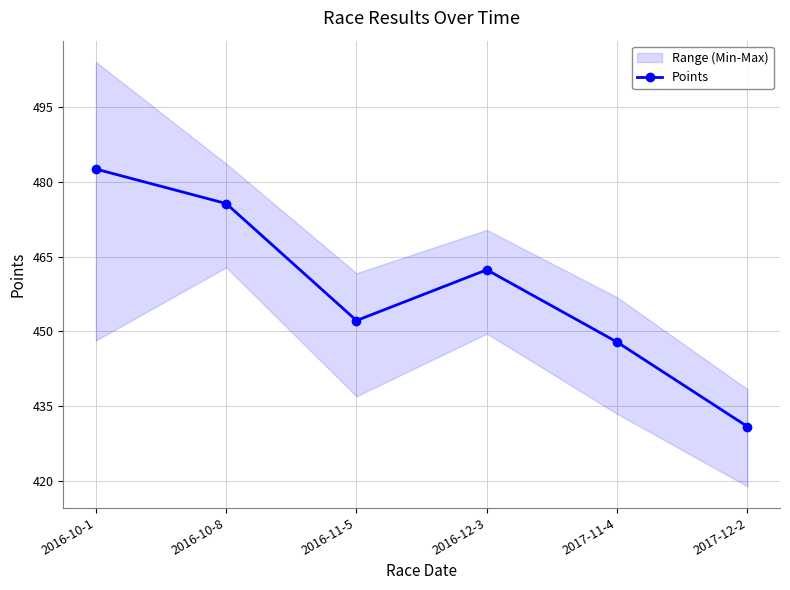

Which label corresponds to the smallest value in the chart?

2017-12-2